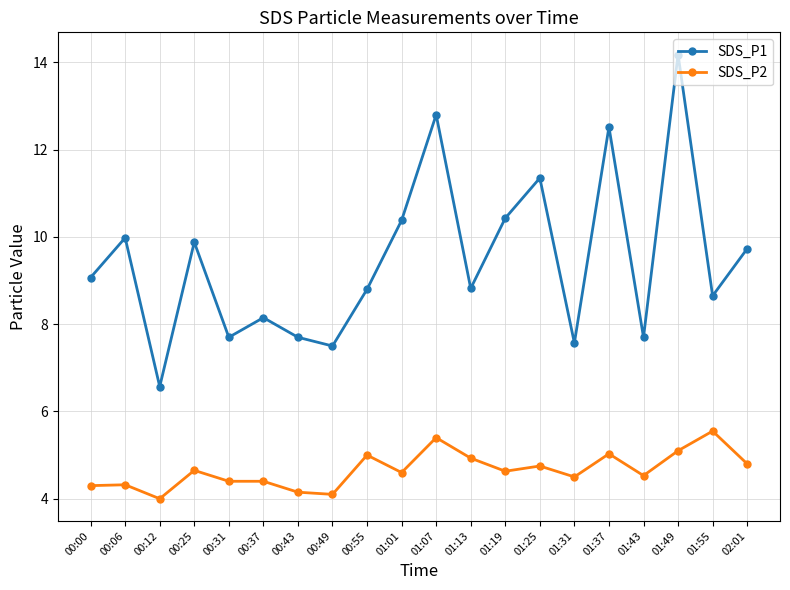

Read the SDS_P2 value at 01:49.

5.1